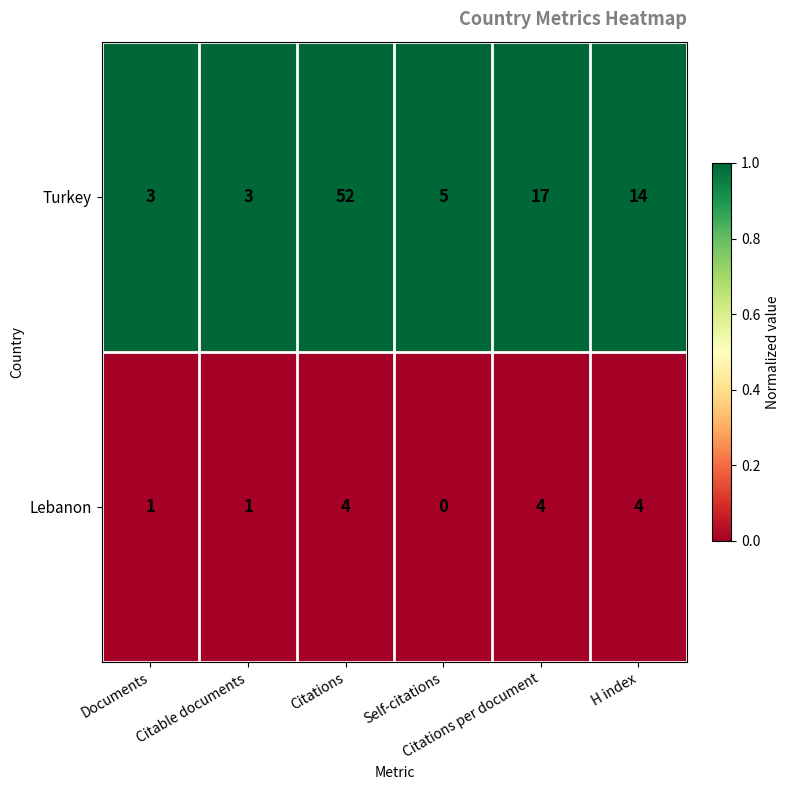

Which series has the largest total across all categories?

Turkey